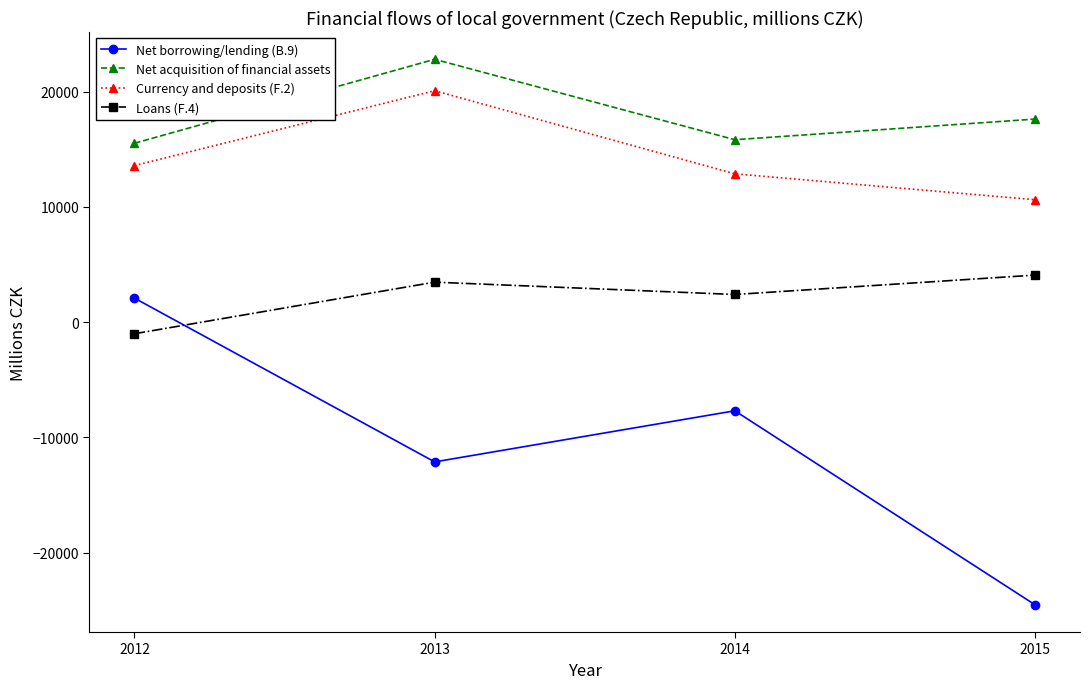

The Net acquisition of financial assets series shows 26537 at 2012. True or false?

False